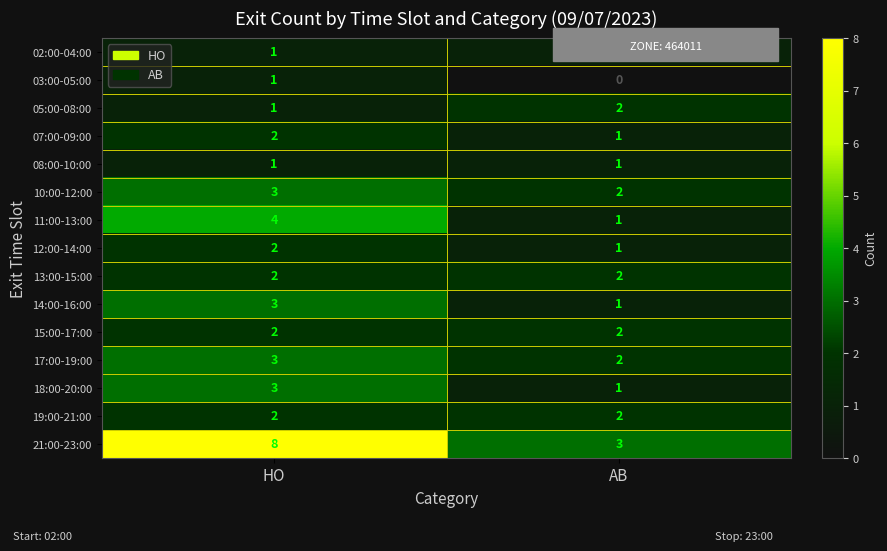

What is the sum of the 13:00-15:00 values at HO and AB?

4